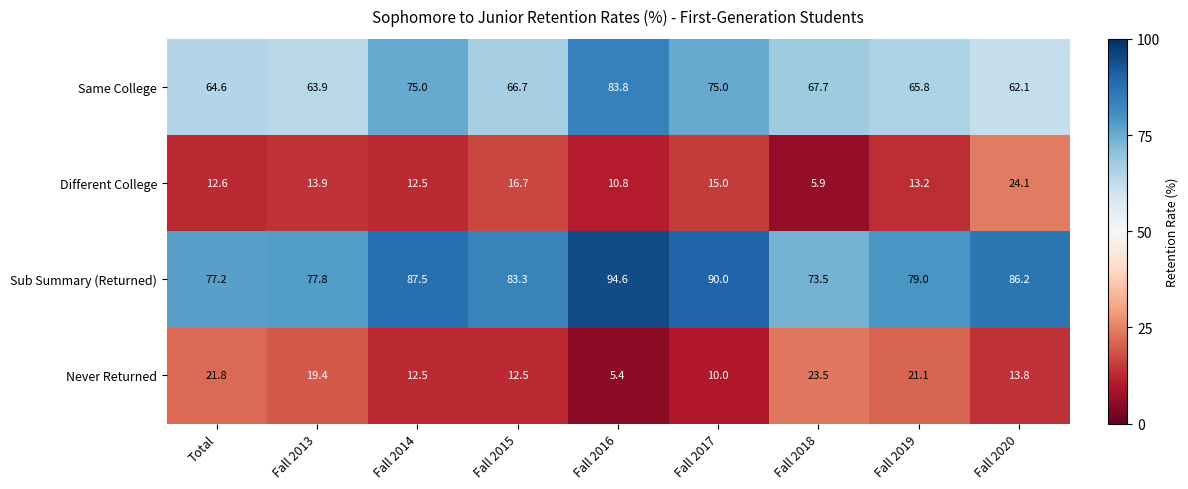

Which series changed the most between Fall 2013 and Fall 2020?

Different College